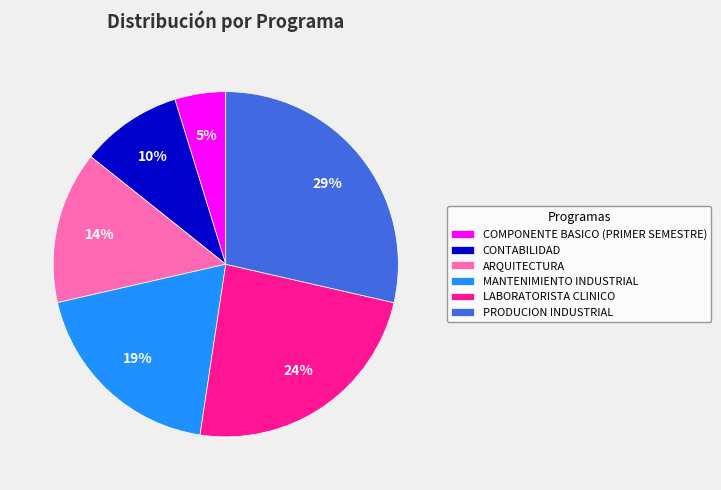

Does PRODUCION INDUSTRIAL represent more than half of the total?

No